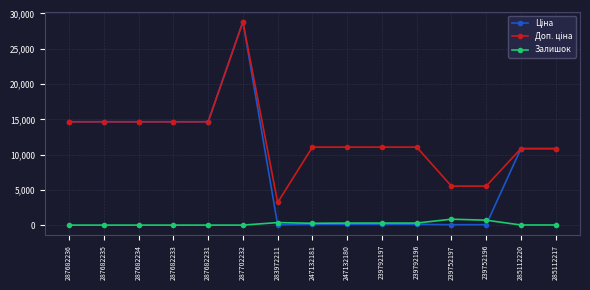

What is the difference between the highest and lowest values at 287682234?

14649.6